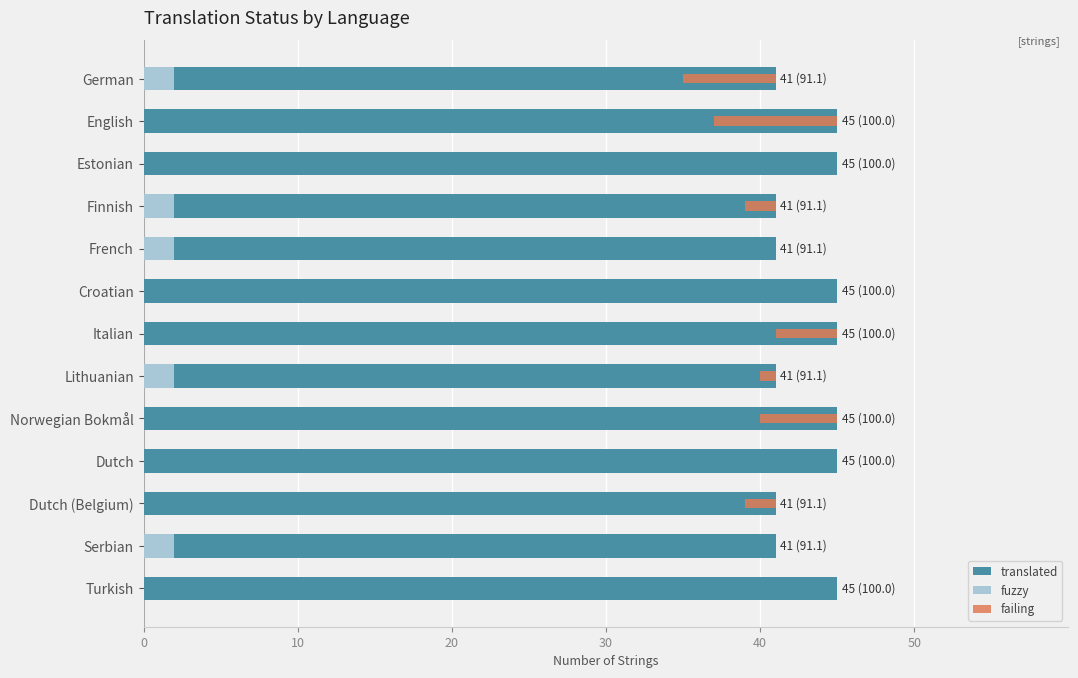

What is the minimum value for translated?

41